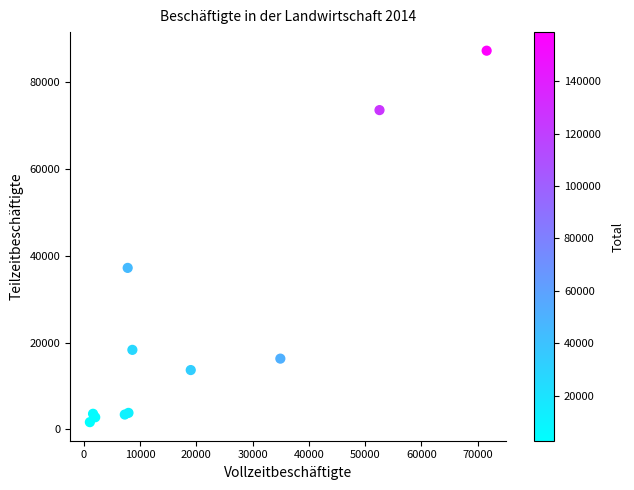

What Y value in the scatter plot is closest to 44437?

37193